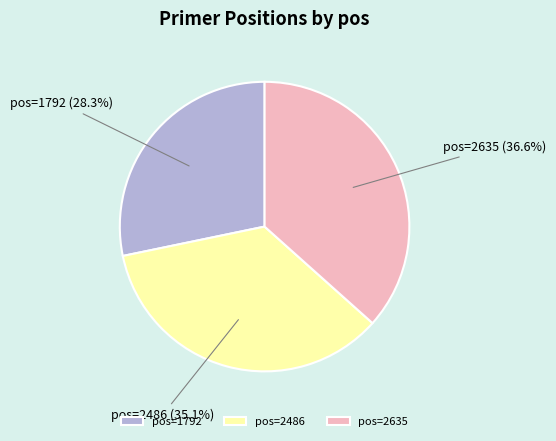

Rank the categories by value from highest to lowest.

pos=2635, pos=2486, pos=1792